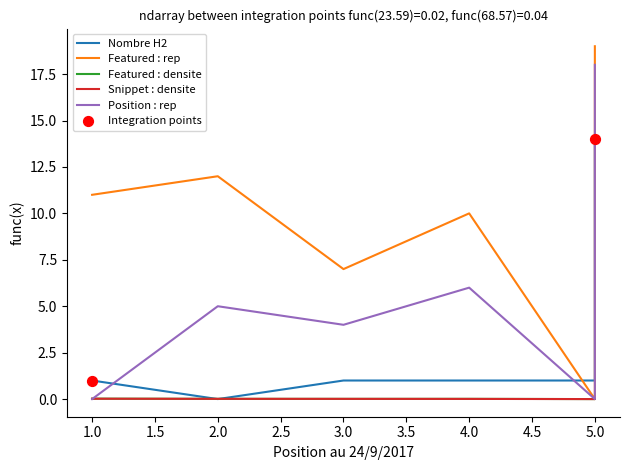

What is the total value across all series at 2?

17.0